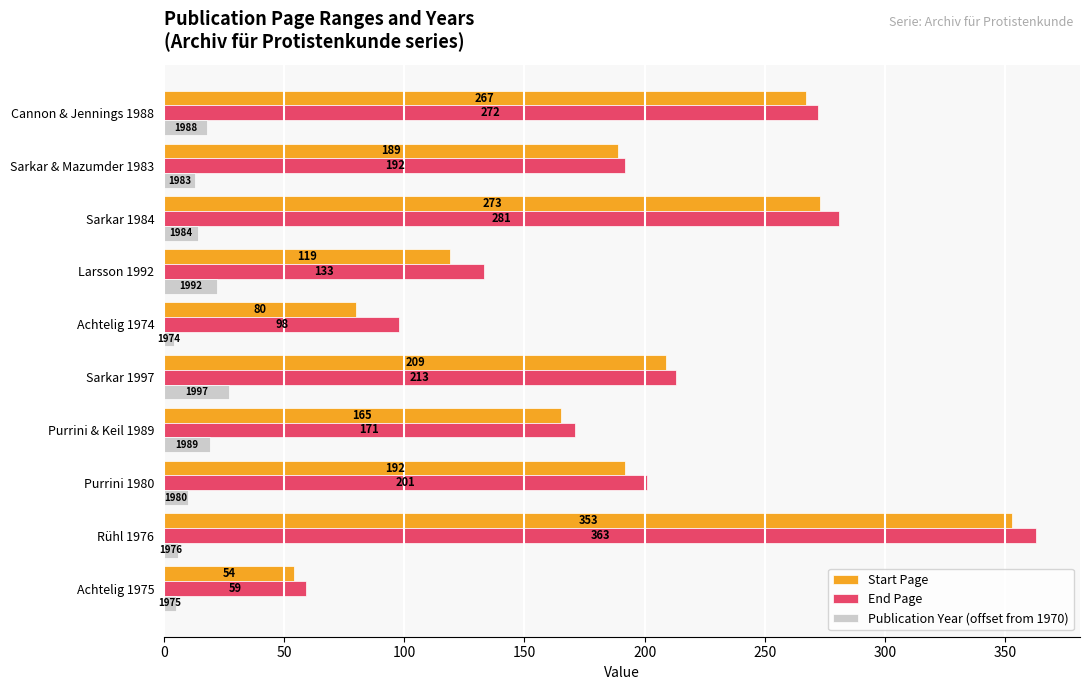

Where is Start Page nearest to the value 203?

Sarkar 1997